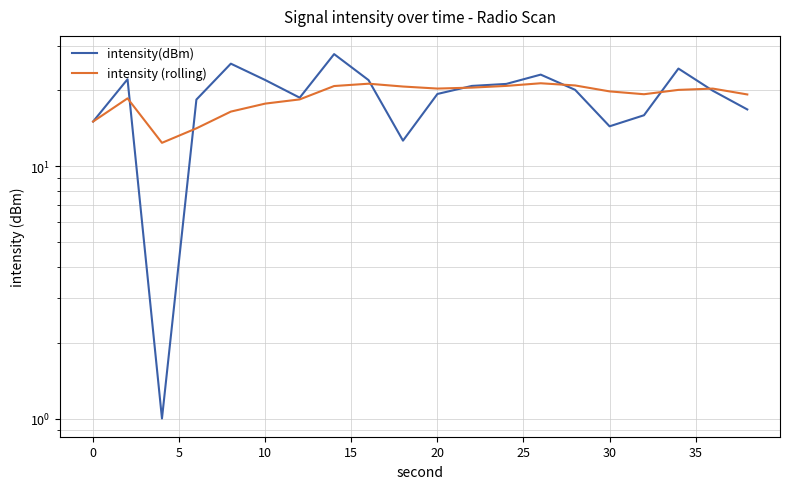

Rank the series by their maximum value, from lowest to highest.

intensity (rolling), intensity(dBm)